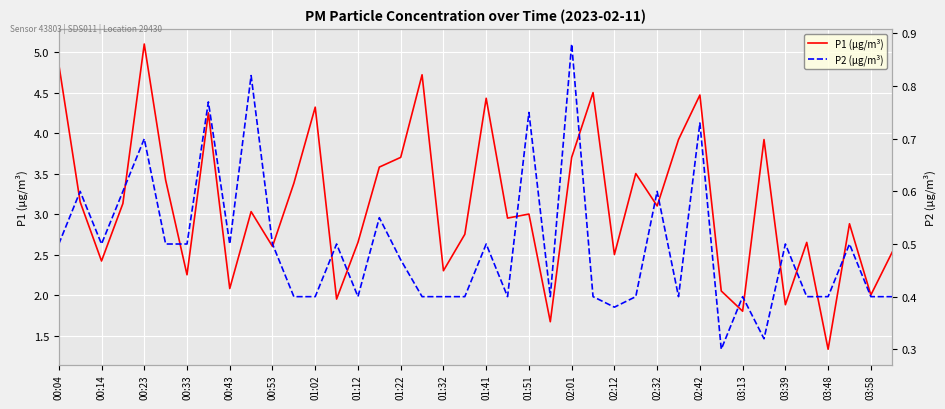

How many data points in P1 (µg/m³) are above 3?

20